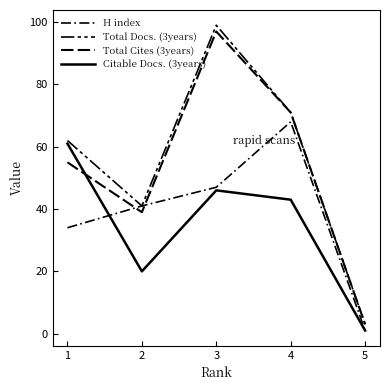

How many lines are shown in the chart?

4